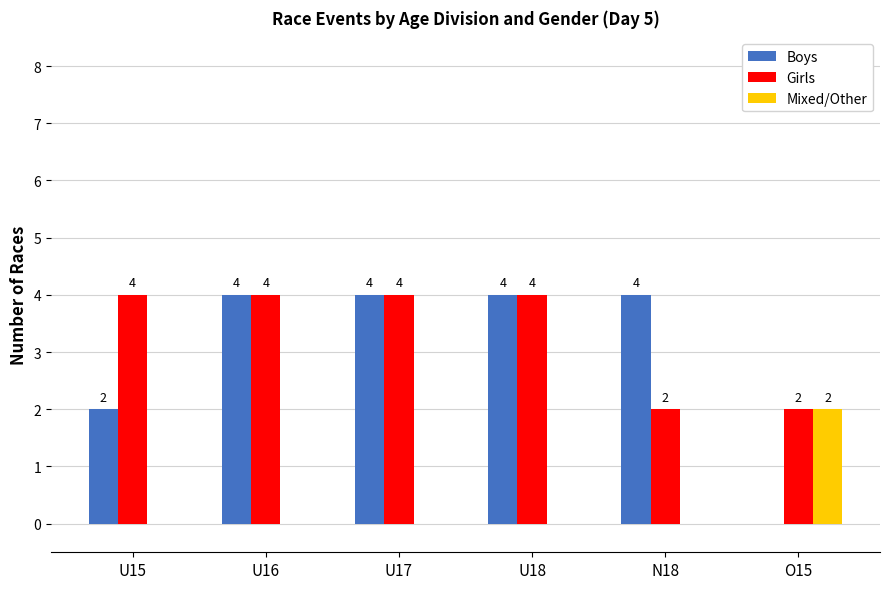

Which series has the largest total across all categories?

Girls